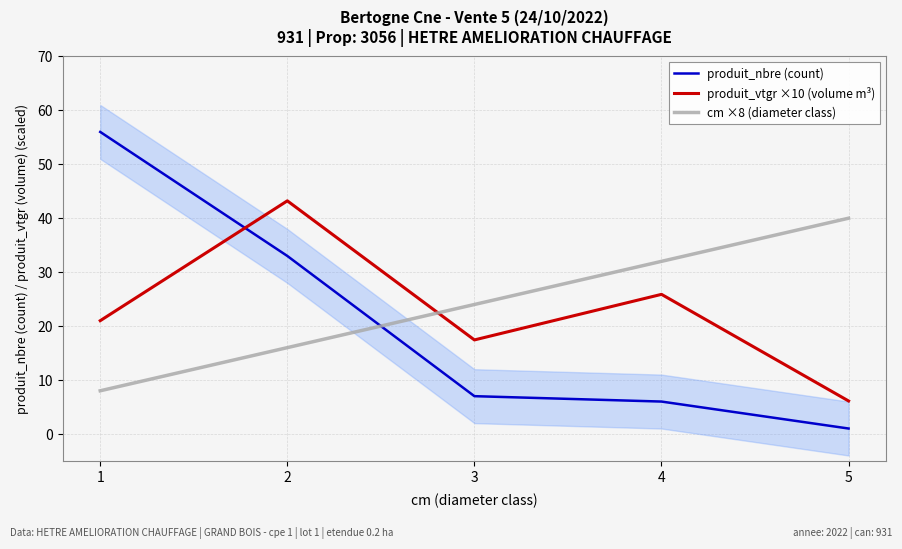

Where is the first local maximum for produit_vtgr ×10 (volume m³)?

2